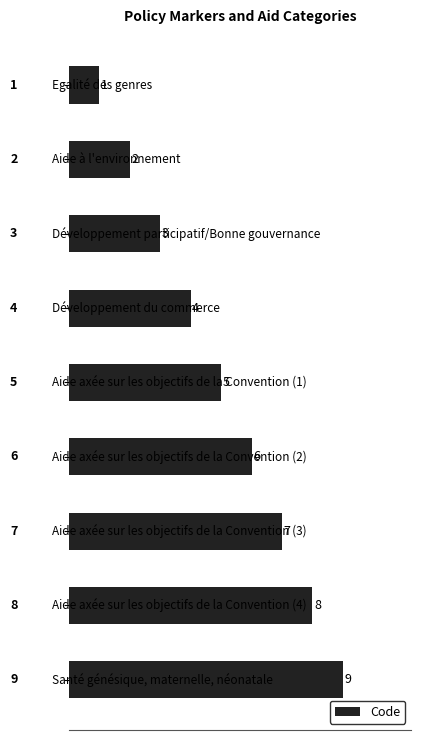

Does the chart contain any negative values?

No